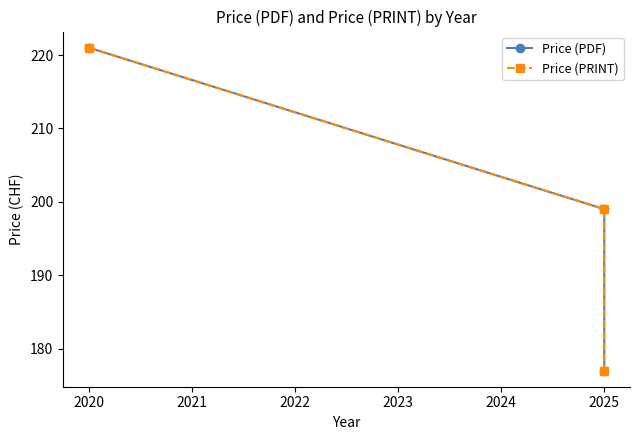

Which series has the largest range (max minus min)?

Price (PDF)